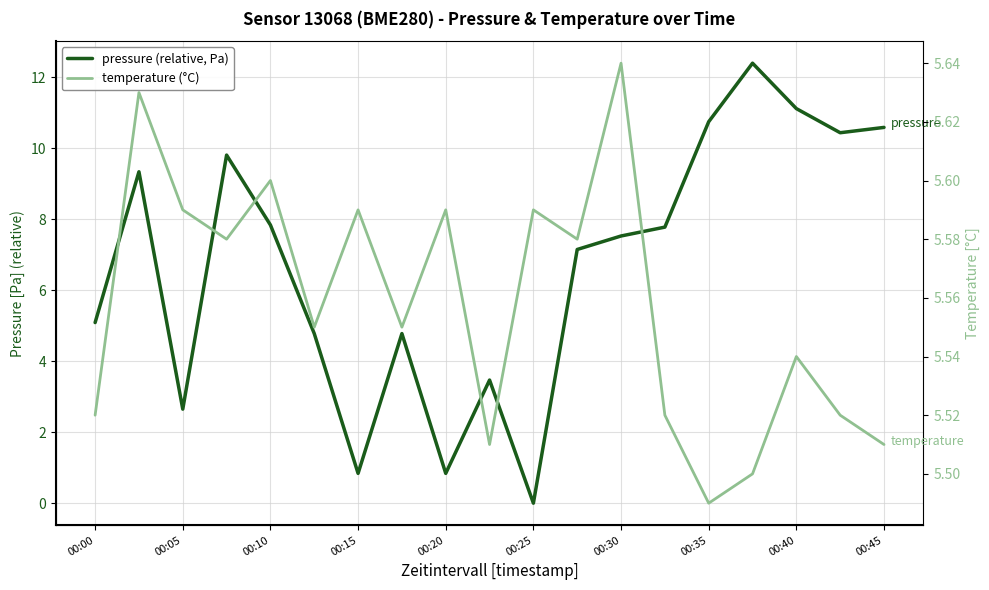

What is the spread (max minus min) of values at 00:30?

1.9